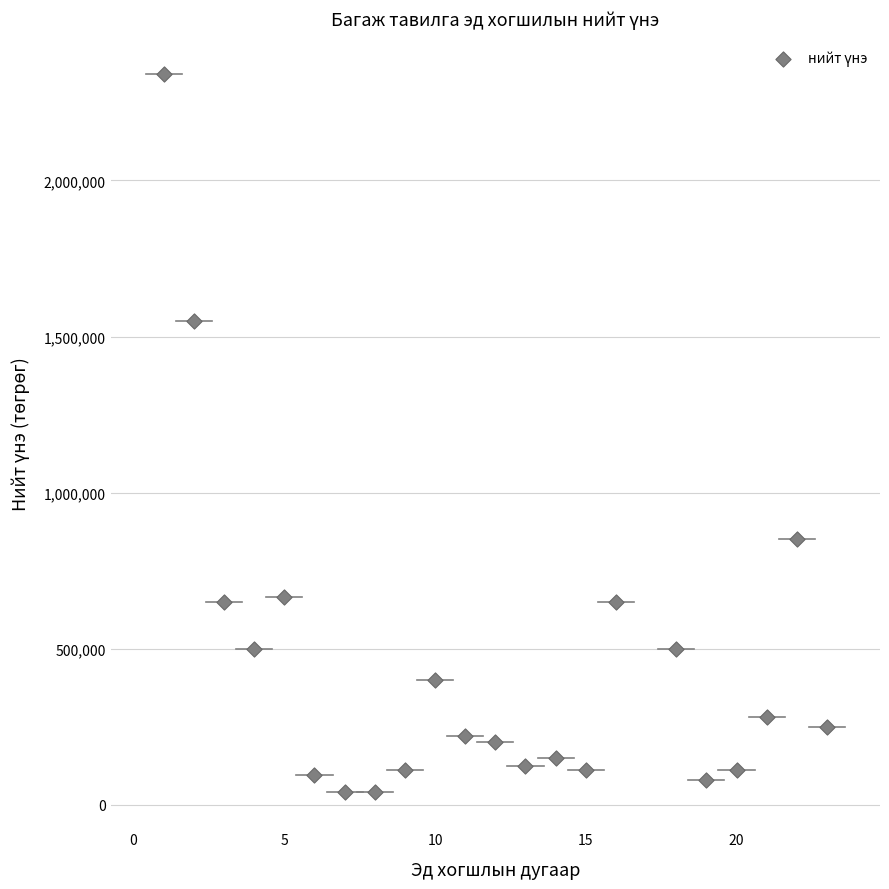

What is the range of Y values (max minus min)?

2299900